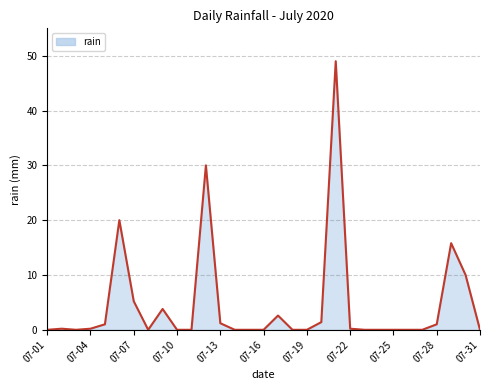

What is the difference between the maximum and minimum values?

49.0